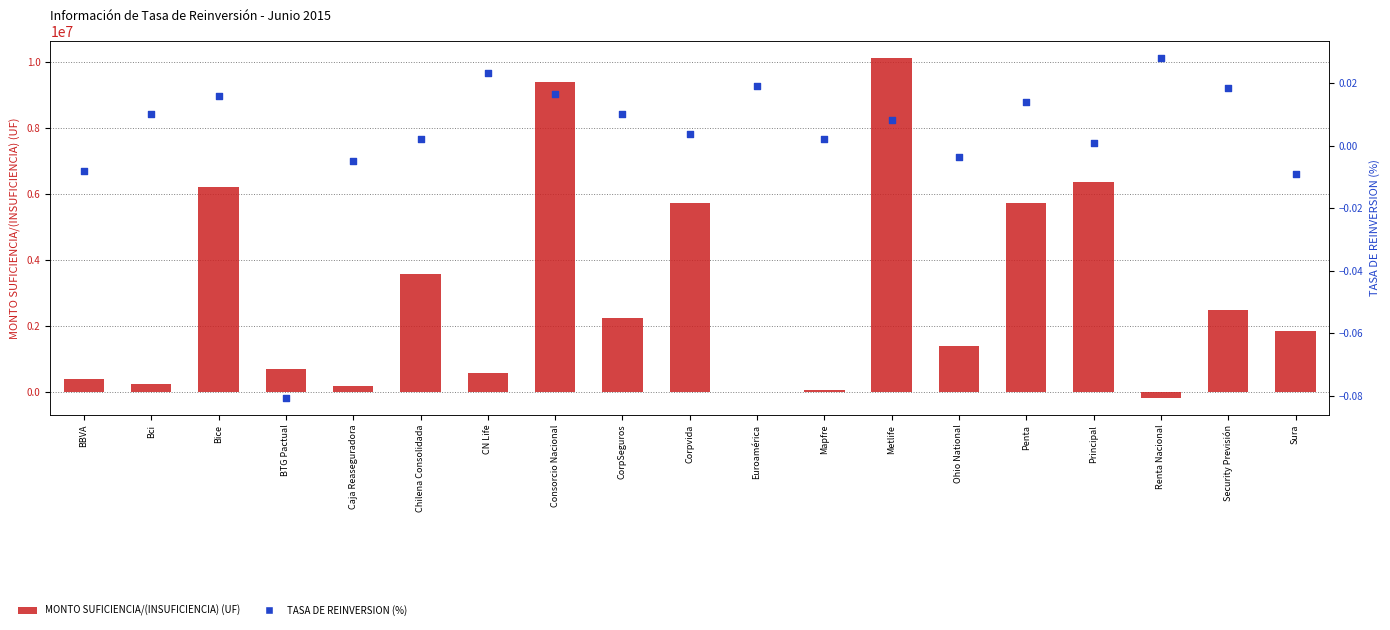

At how many categories does at least one series exceed 9767842?

1